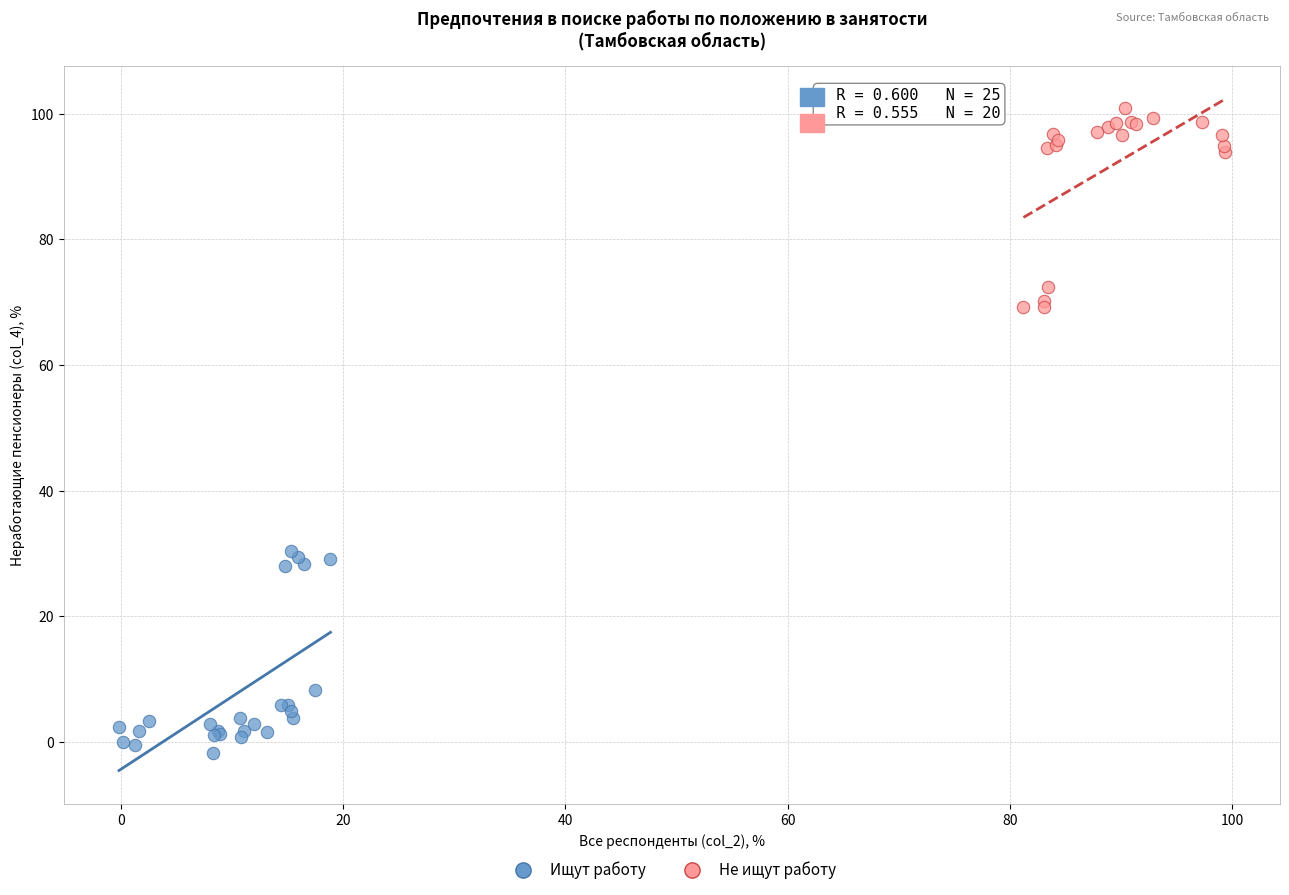

Which series contains the highest Y value?

Не ищут работу